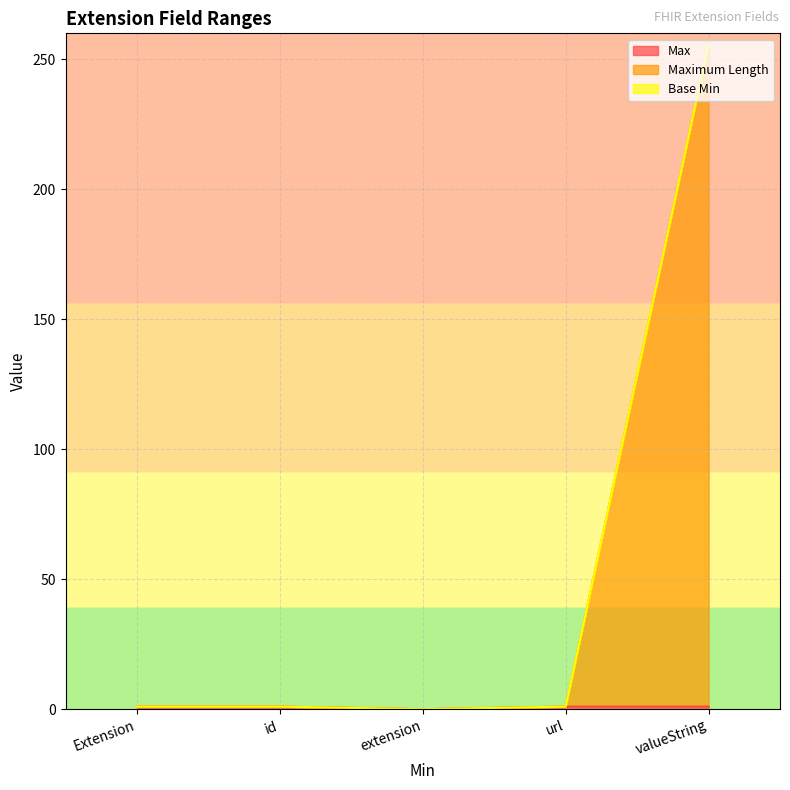

What is the difference between the maximum and minimum values in the Maximum Length series?

256